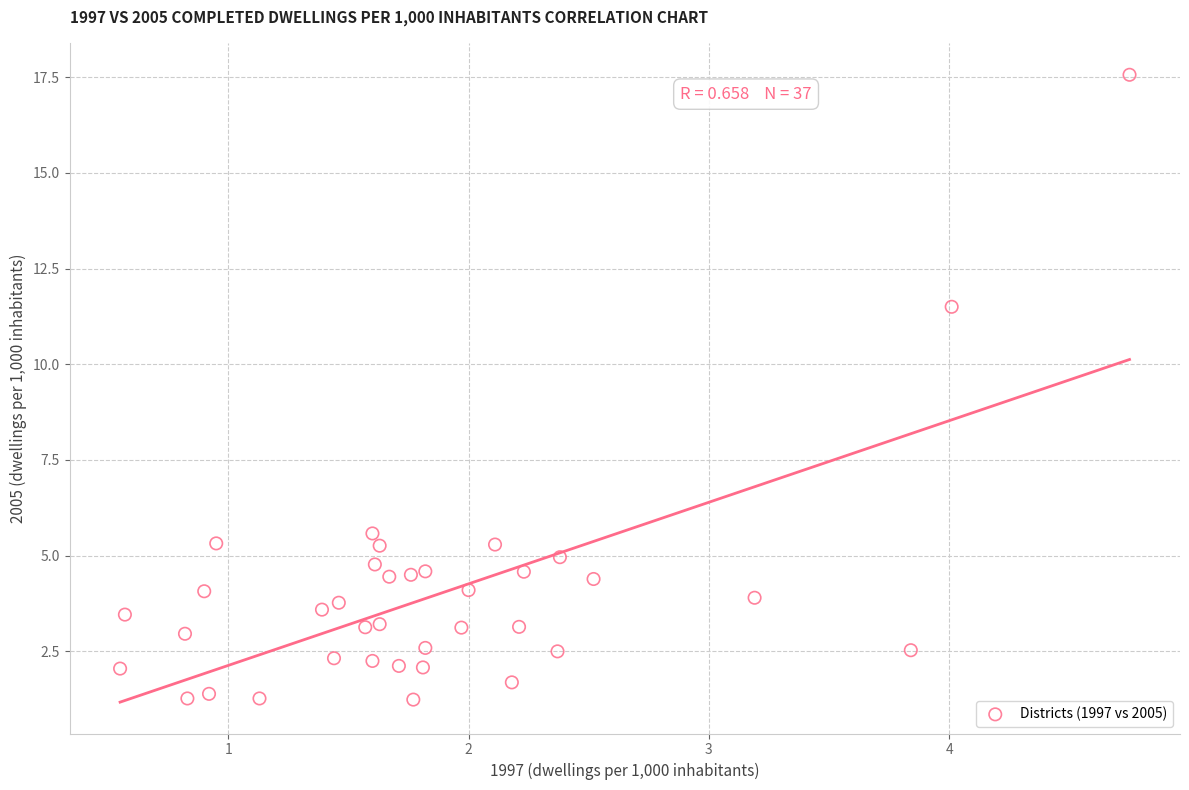

What is the range of Y values (max minus min)?

16.3